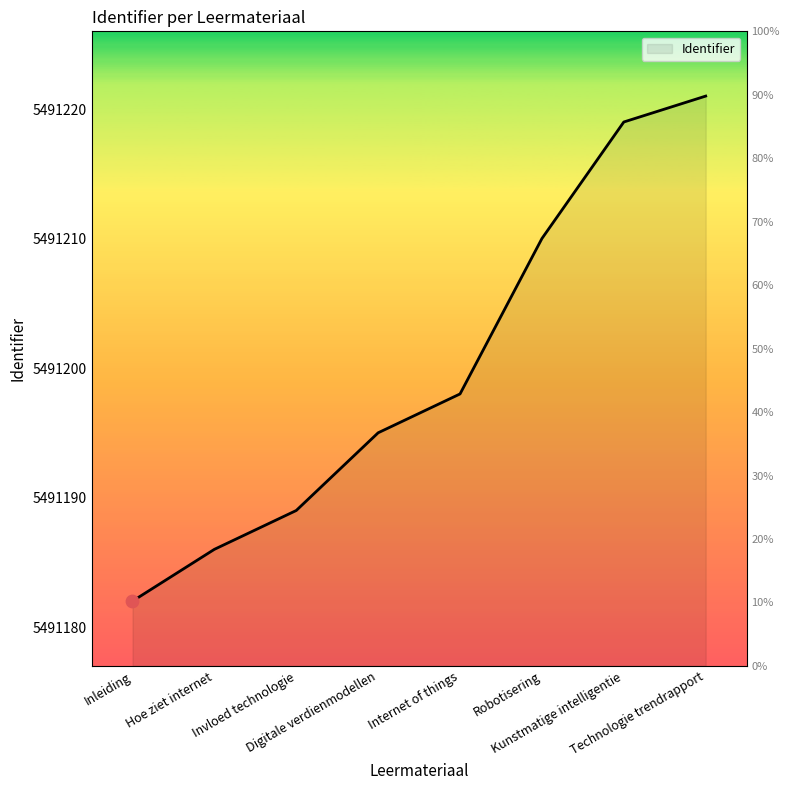

Between Invloed technologie and Internet of things, which is larger?

Internet of things